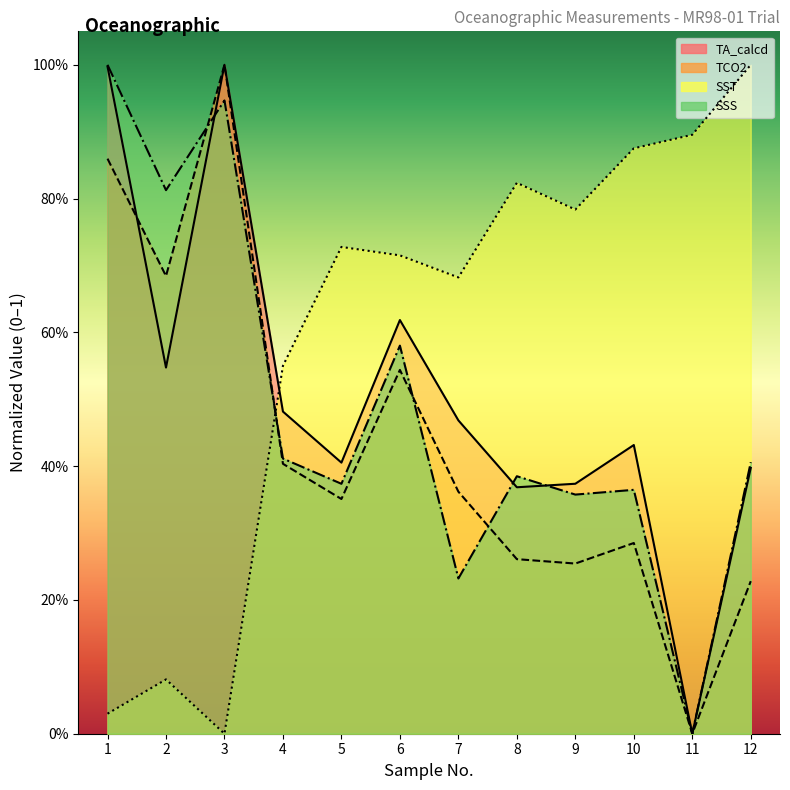

The SSS series shows 0.3 at 7. True or false?

False